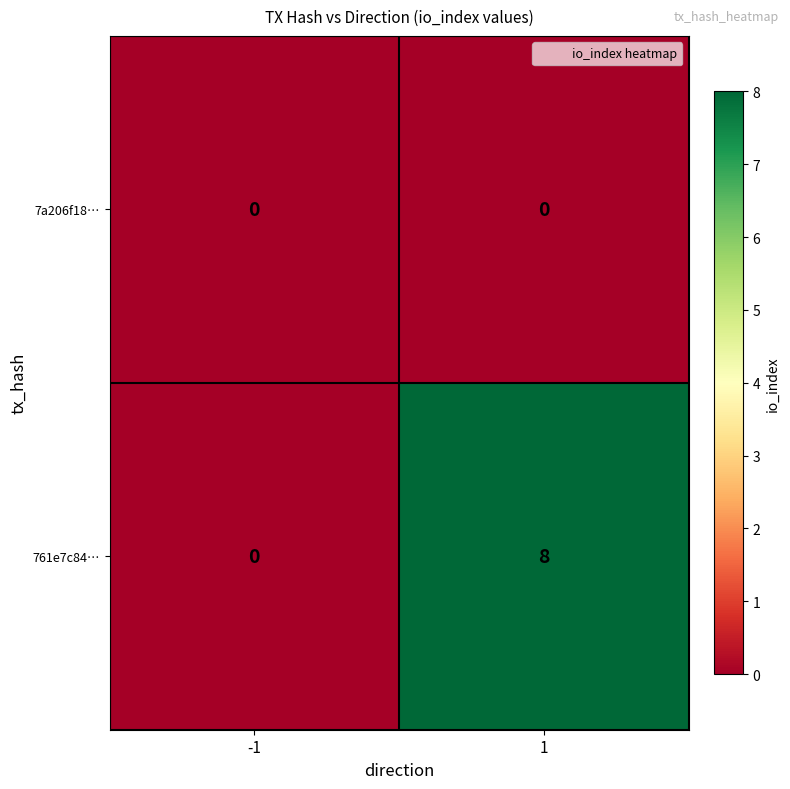

True or false: 7a206f18… has a value of 0 at 1.

True